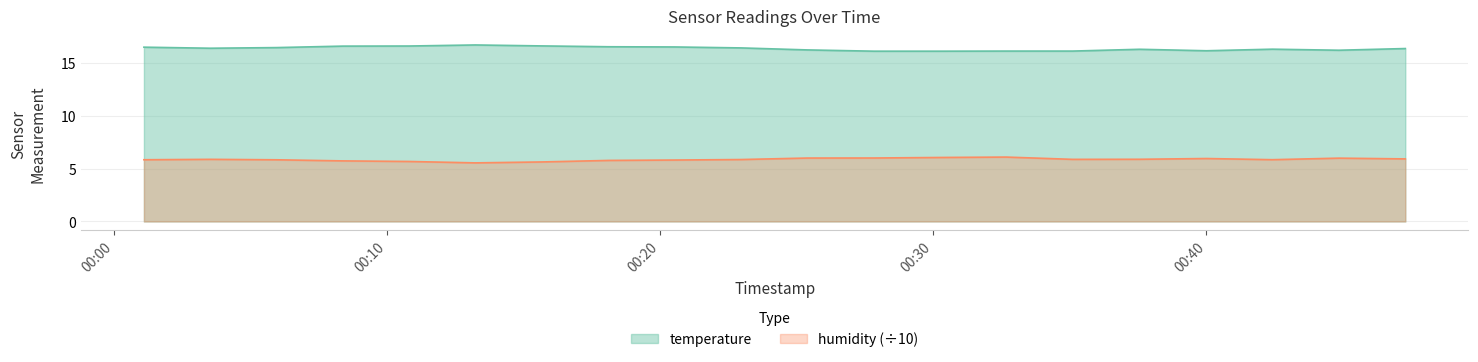

Which has a higher value, 2024-03-29T00:42:25 or 2024-03-29T00:47:17?

2024-03-29T00:47:17